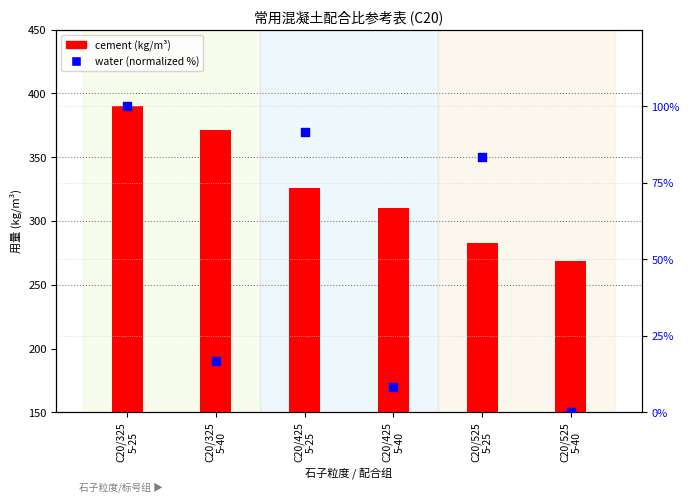

At how many categories does at least one series exceed 259?

6